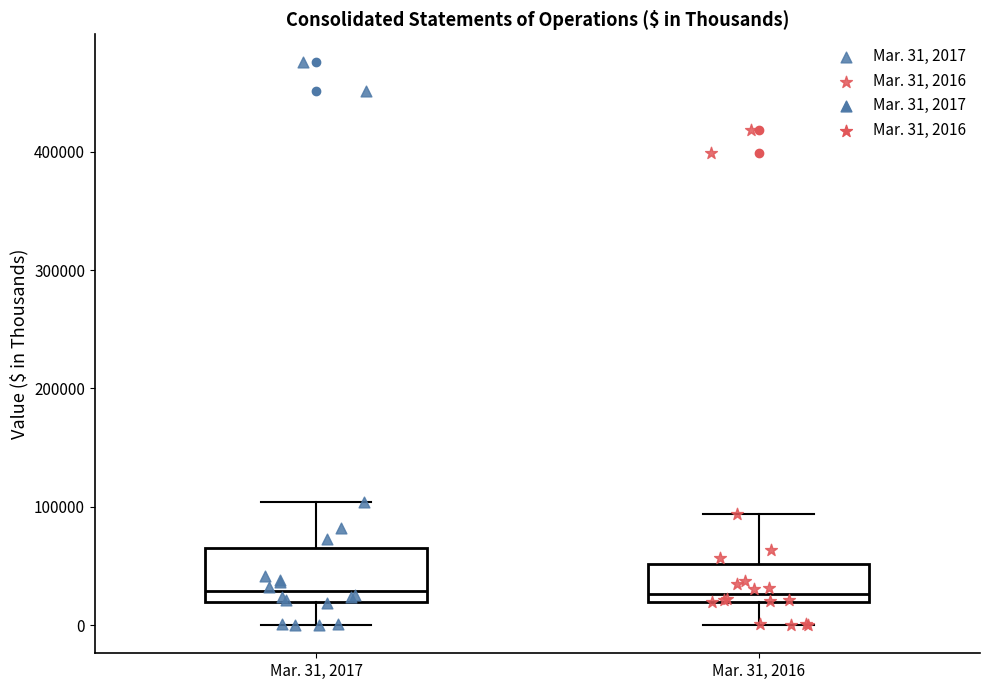

Reading left to right, transcribe this box plot: for each box, give where its median line is, the range the box spans, and where its two whiskers end, as read against the y-axis. The values are not printed on the chart, so give them approximately, as read against the axis.

Mar. 31, 2017: median 30000, box 20000 to 60000, whiskers 0 to 100000
Mar. 31, 2016: median 30000, box 20000 to 50000, whiskers 0 to 90000